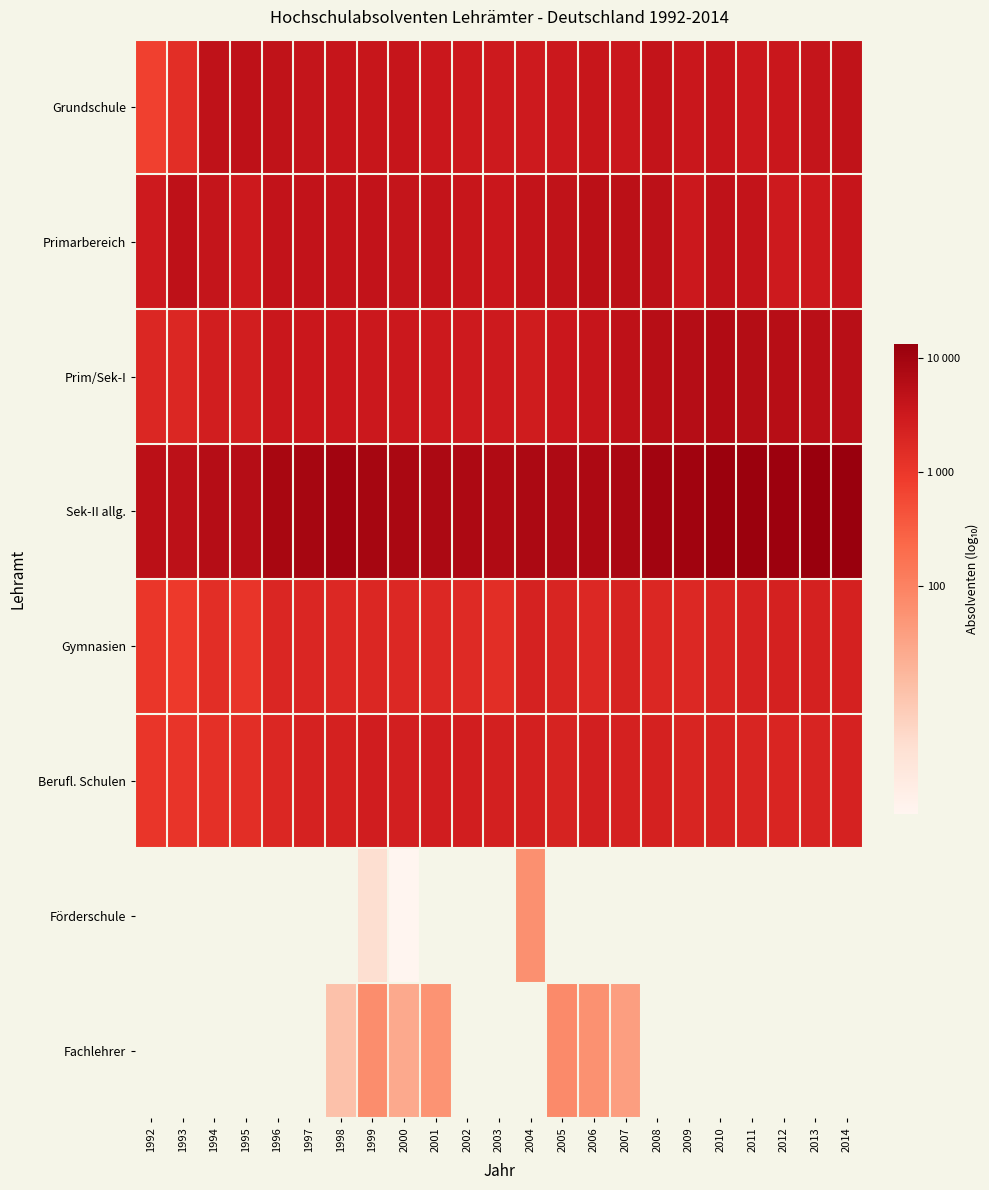

Between 1996 and 2011, which is larger?

1996